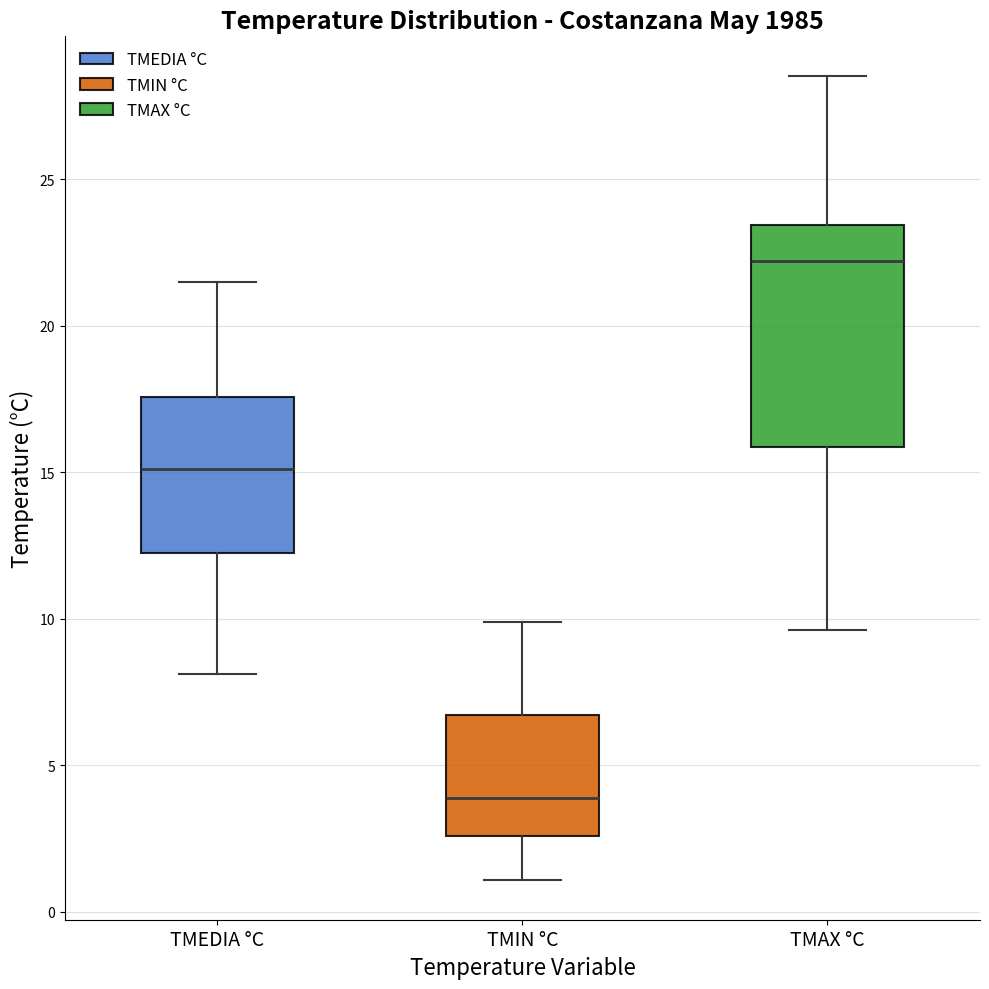

Which box is the tallest, from its lower edge to its upper edge?

TMAX °C